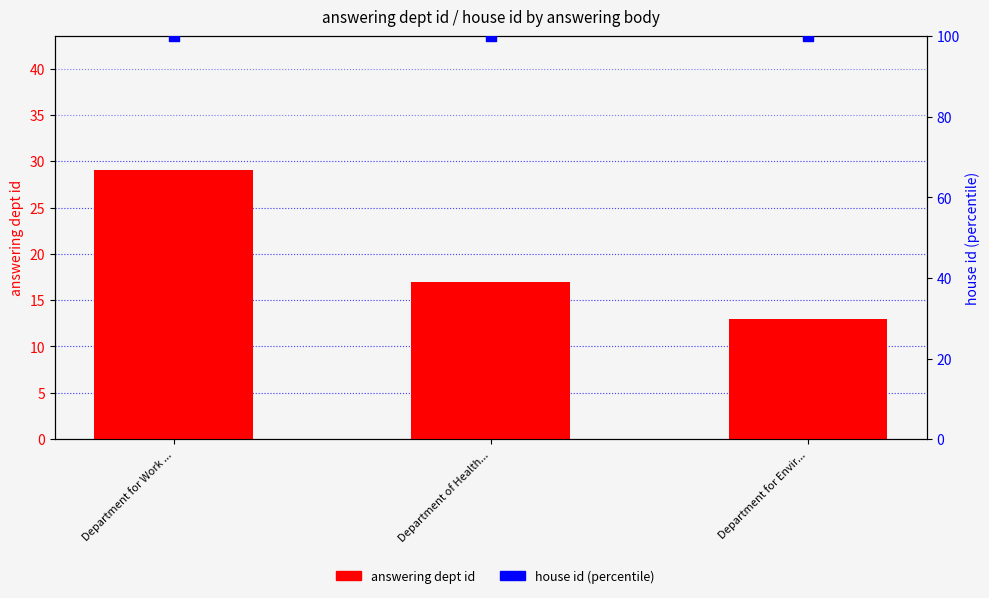

What is the total value across all series at Department for Work ...?

129